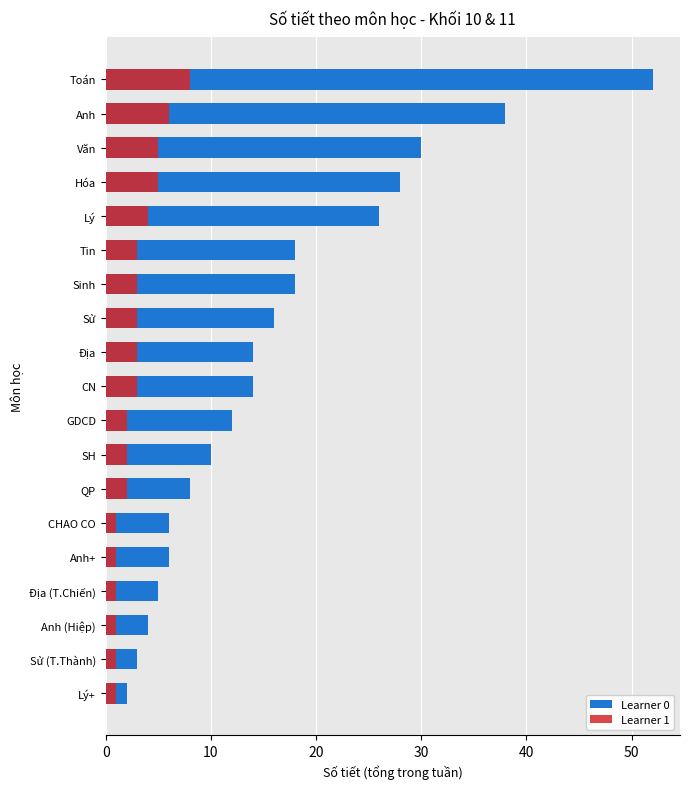

Count the number of categories in the chart.

19